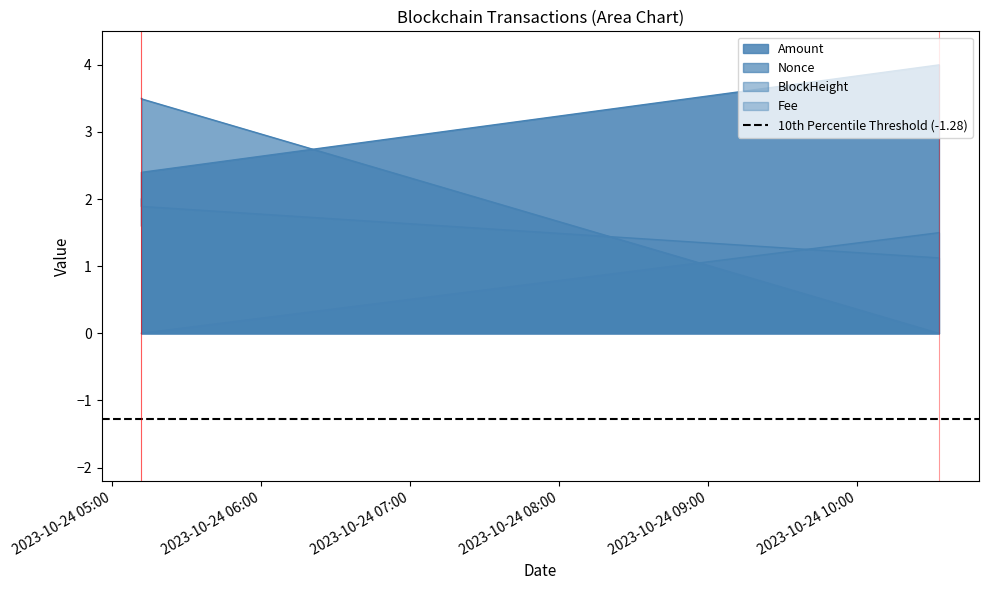

What is the label of the 3rd point from the left?

2023-10-24 10:33:00